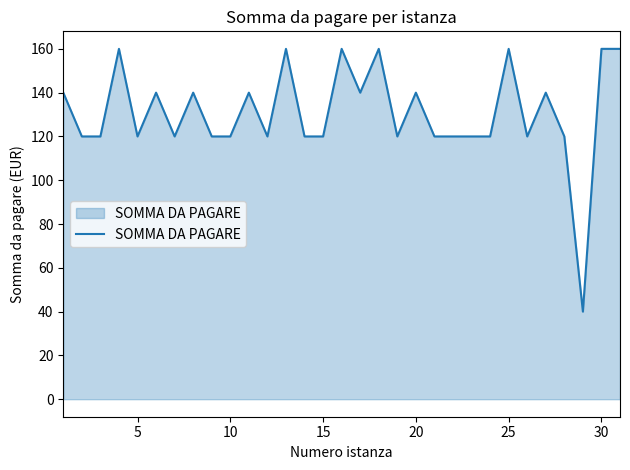

What is the minimum value shown in the chart?

40